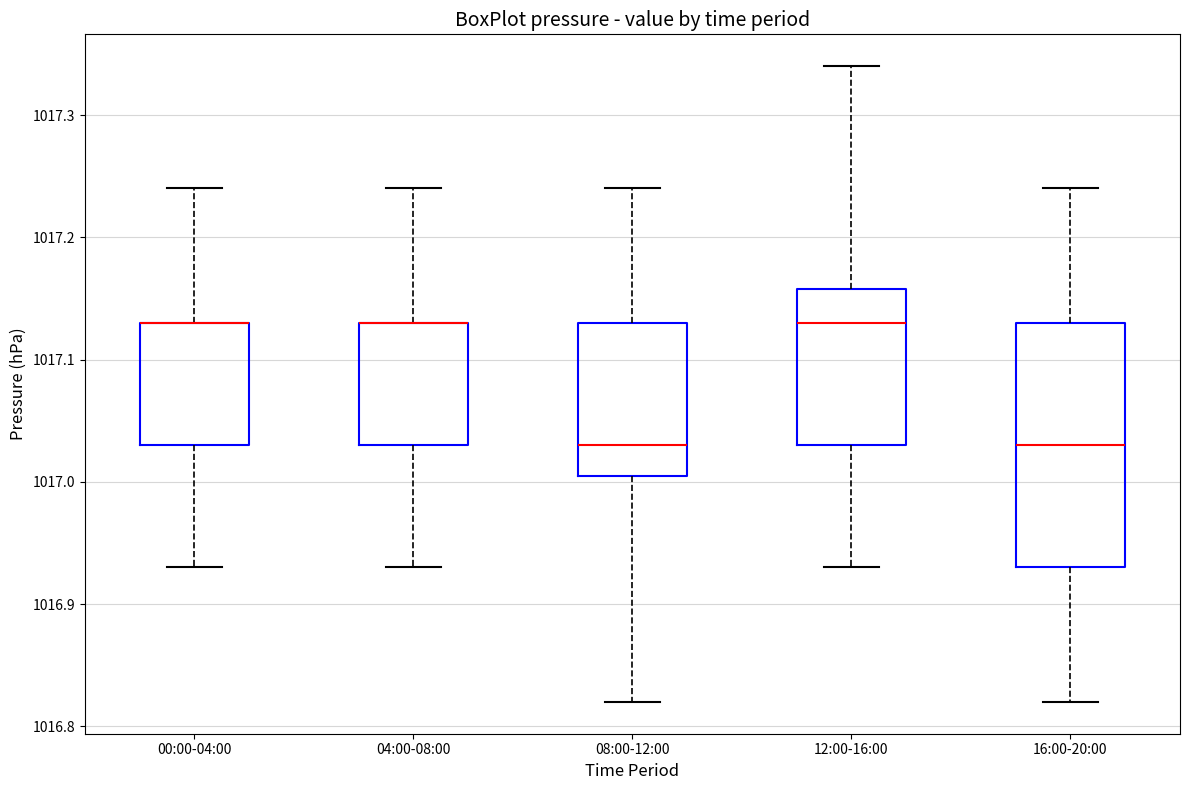

Comparing the boxes themselves (not the whiskers), which one is the tallest?

16:00-20:00